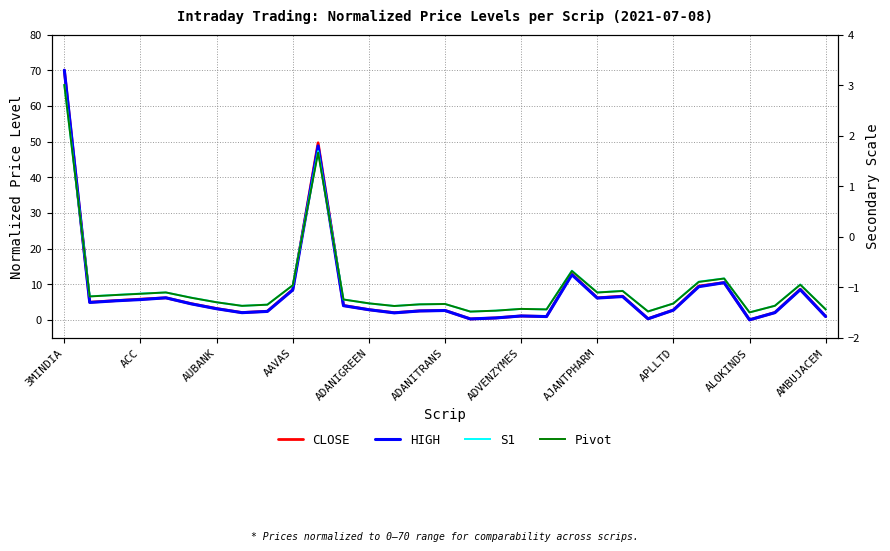

What is the spread (max minus min) of values at 13?

3.4